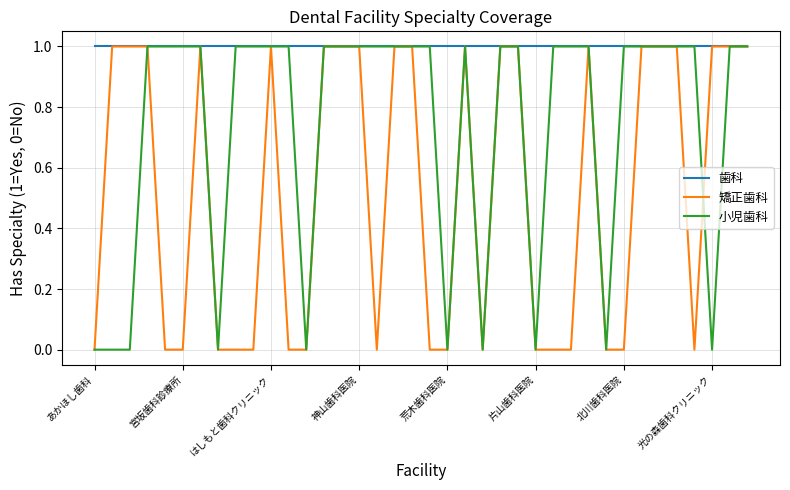

Which series has the largest total across all categories?

歯科